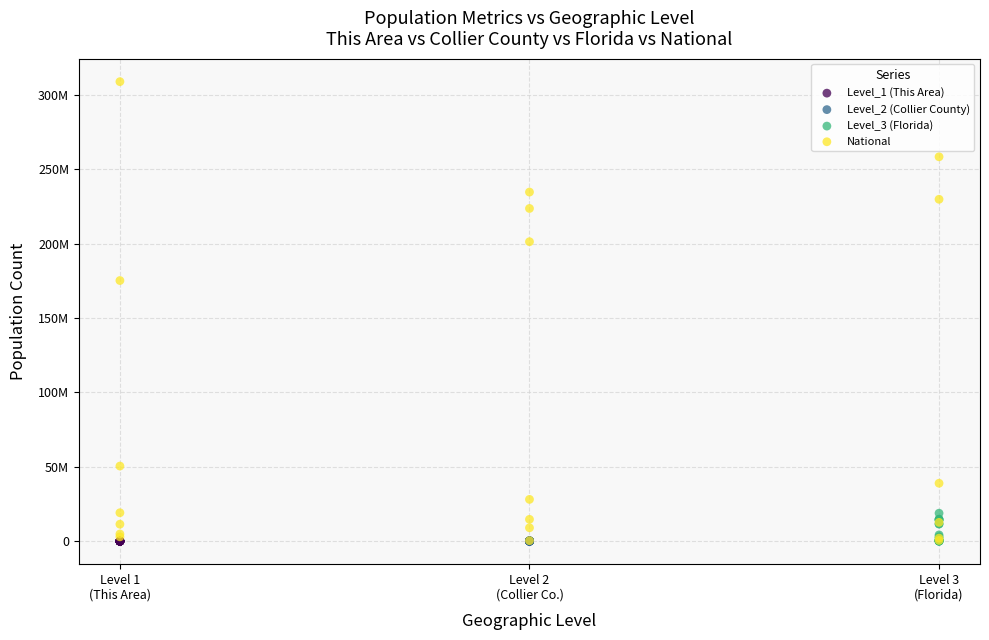

What are all the series names shown in the legend?

Level_1 (This Area), Level_2 (Collier County), Level_3 (Florida), National